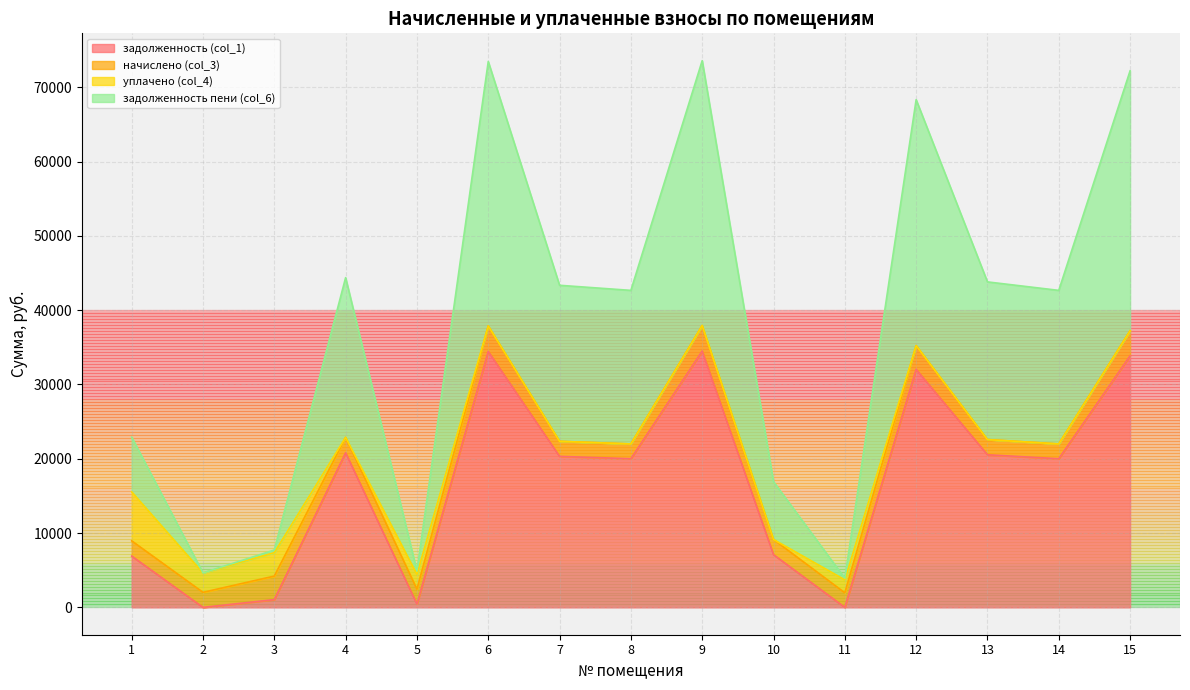

Which series has the largest total across all categories?

задолженность пени (col_6)